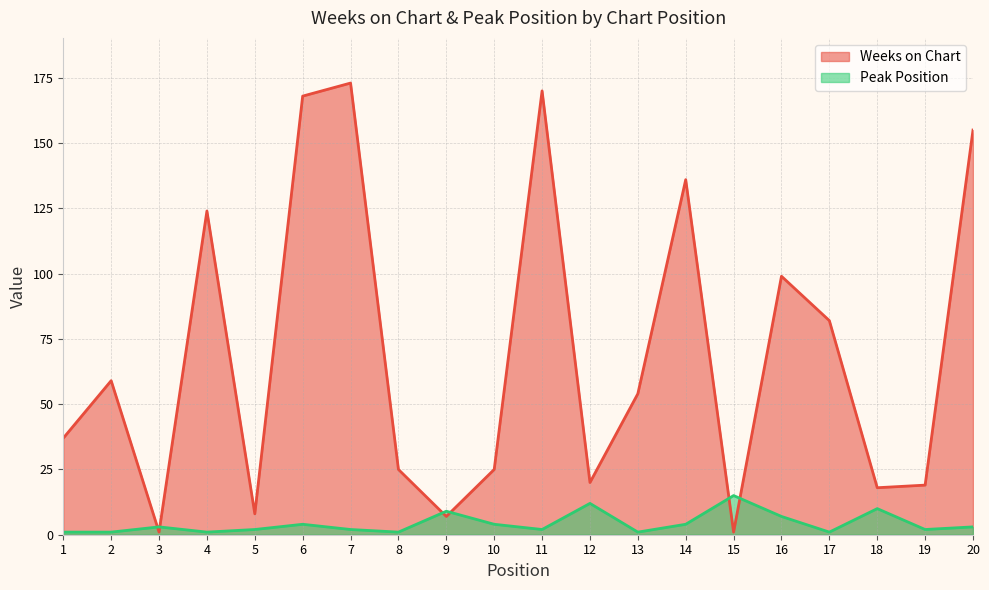

The value of Weeks on Chart at 11 is 170. True or false?

True